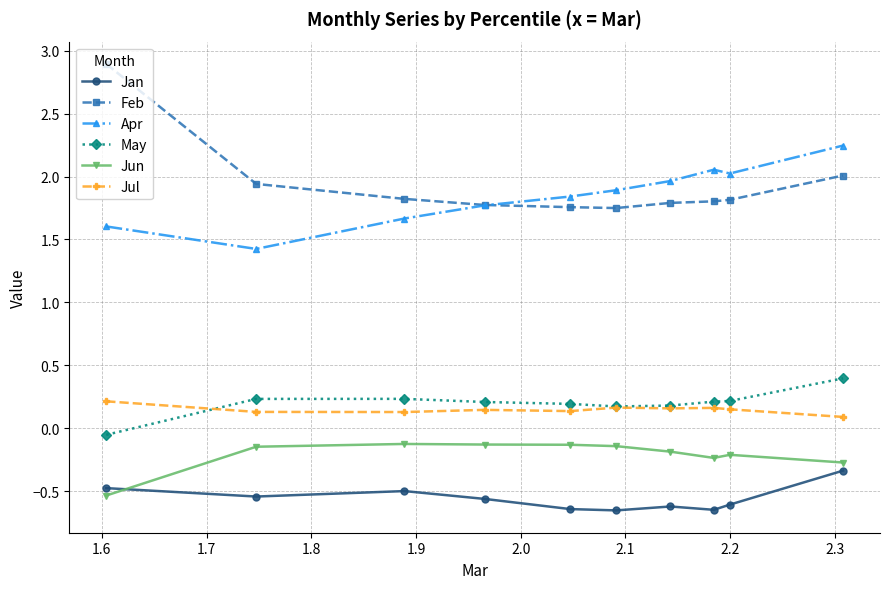

True or false: Apr and Jun intersect in this chart.

False